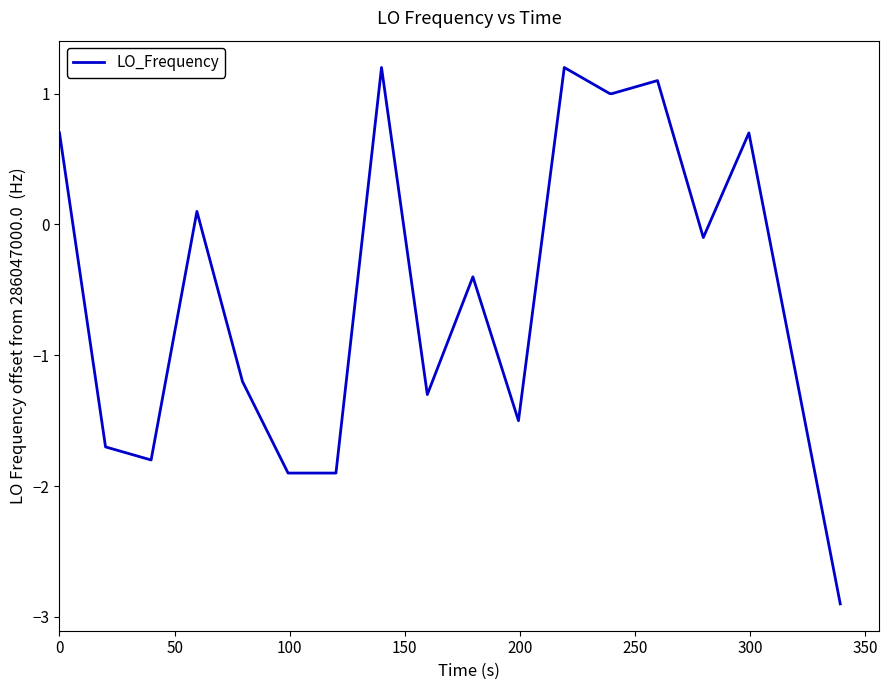

What is the greatest value displayed?

1.2